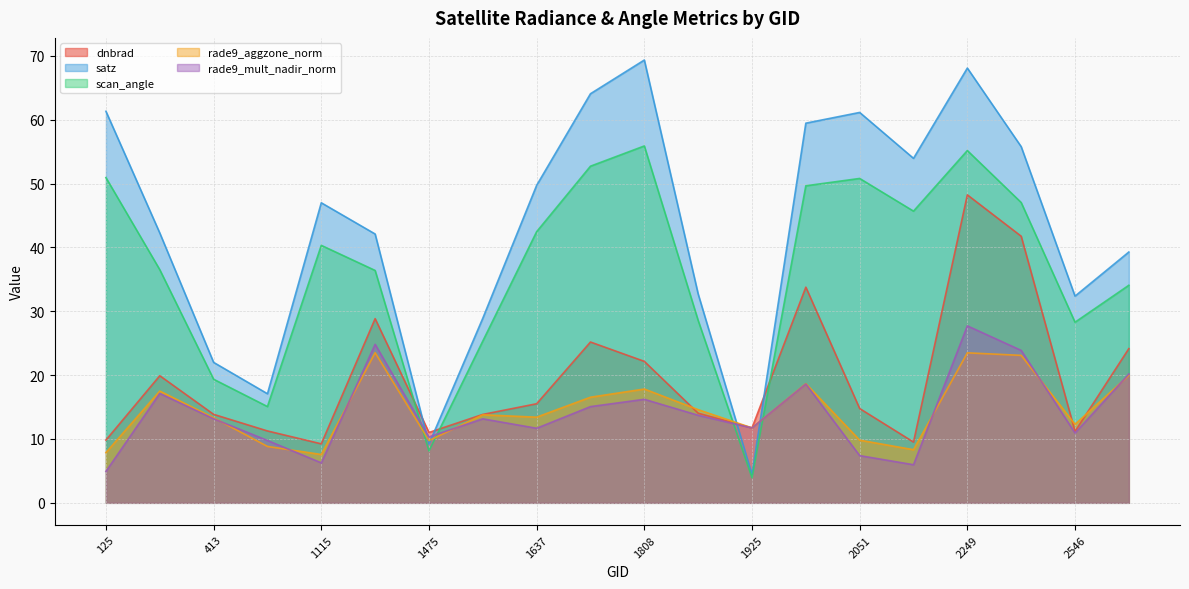

At which category does rade9_mult_nadir_norm reach its first local peak?

170